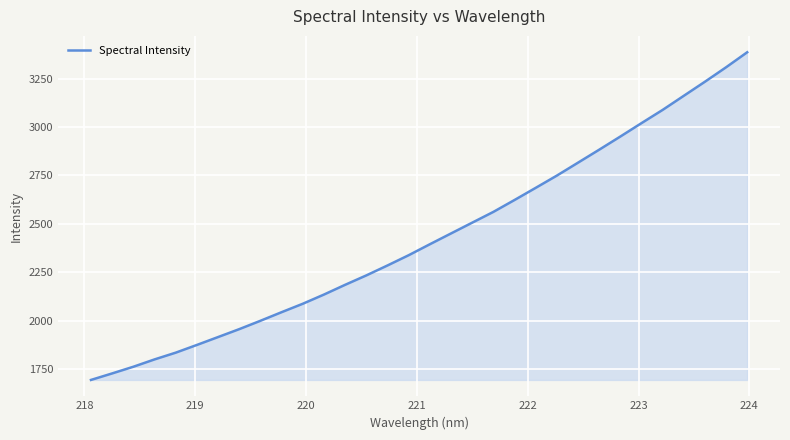

What is the difference between the maximum and minimum values?

1691.0